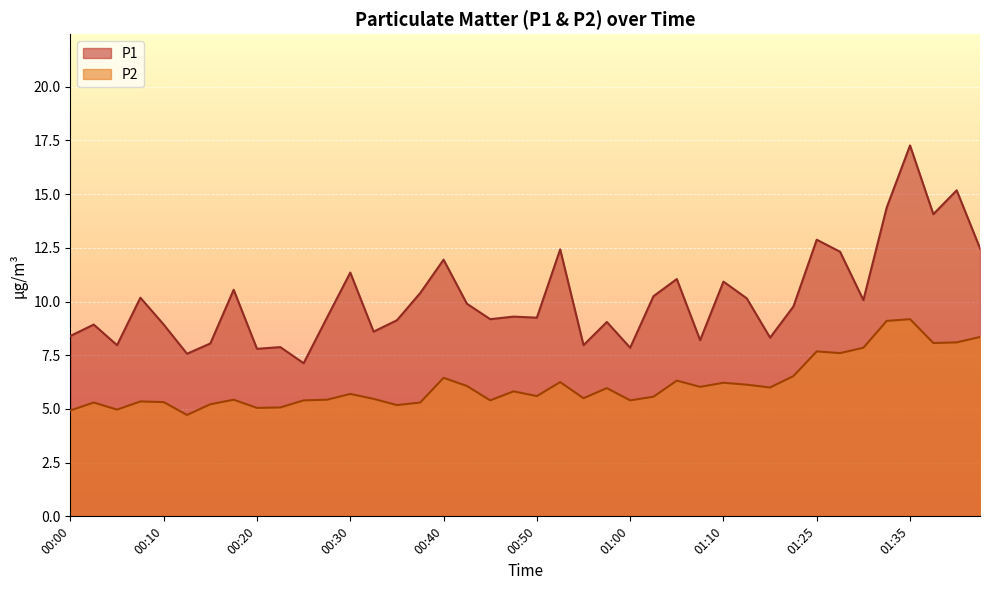

Where is the first local minimum for P1?

00:05